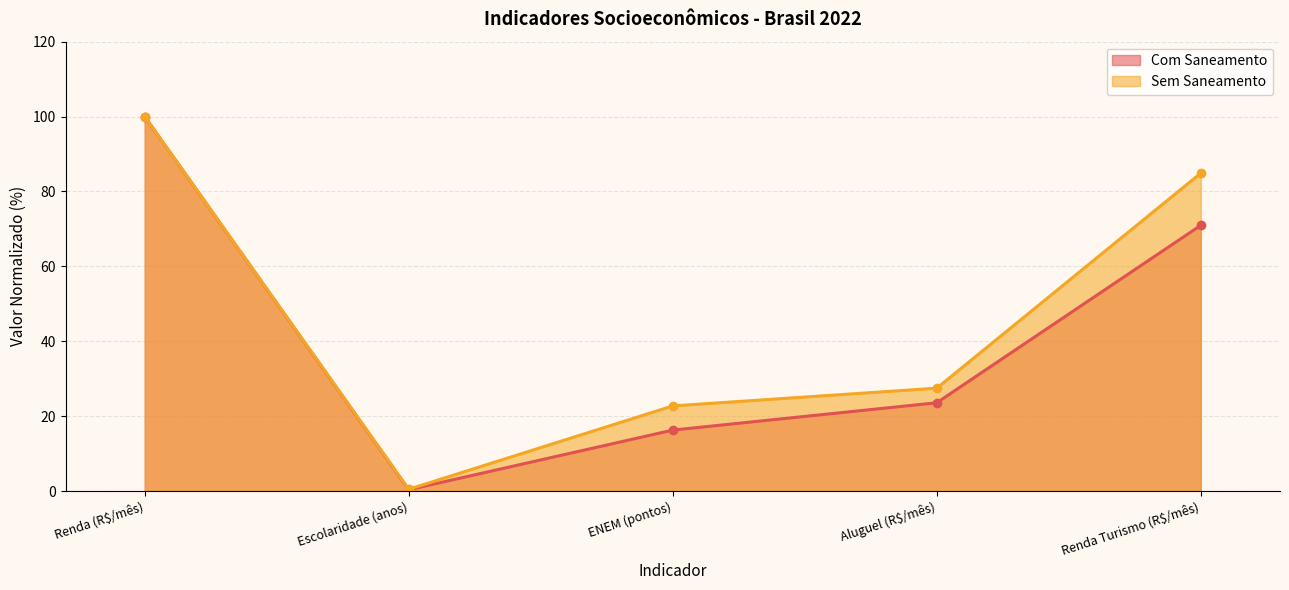

What is the label of the 1st point from the right?

Renda Turismo (R$/mês)